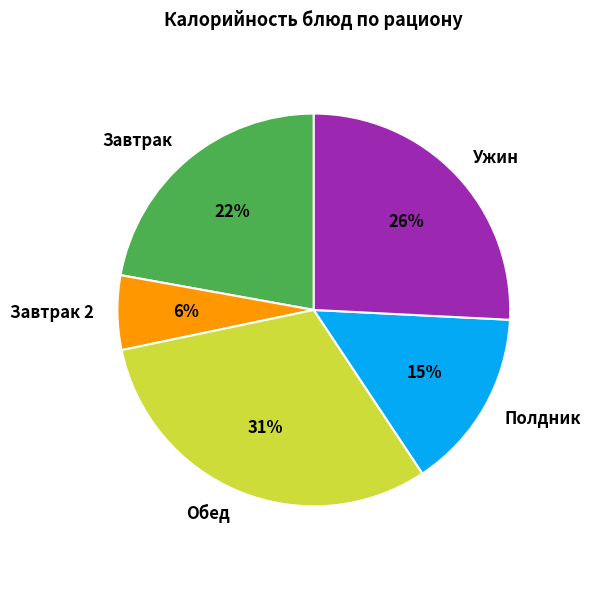

Approximately how many times larger is the value at Полдник compared to Завтрак?

0.7